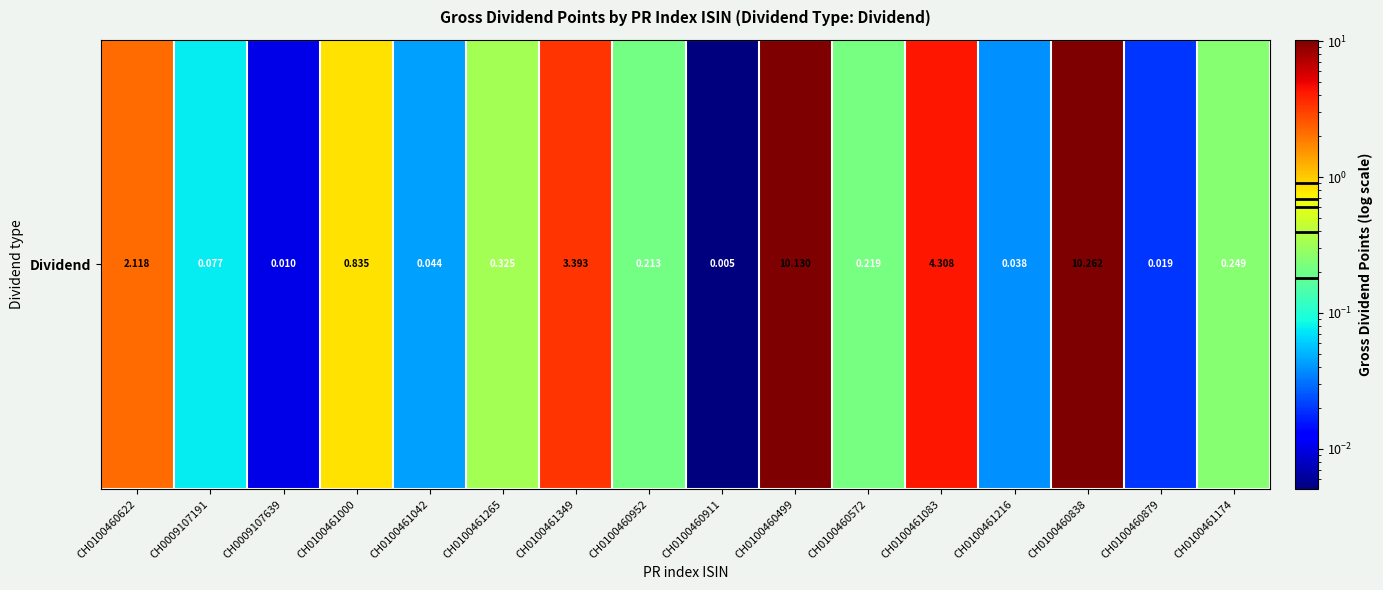

What is the ratio of the value at CH0100460952 to the value at CH0100460622?

0.1